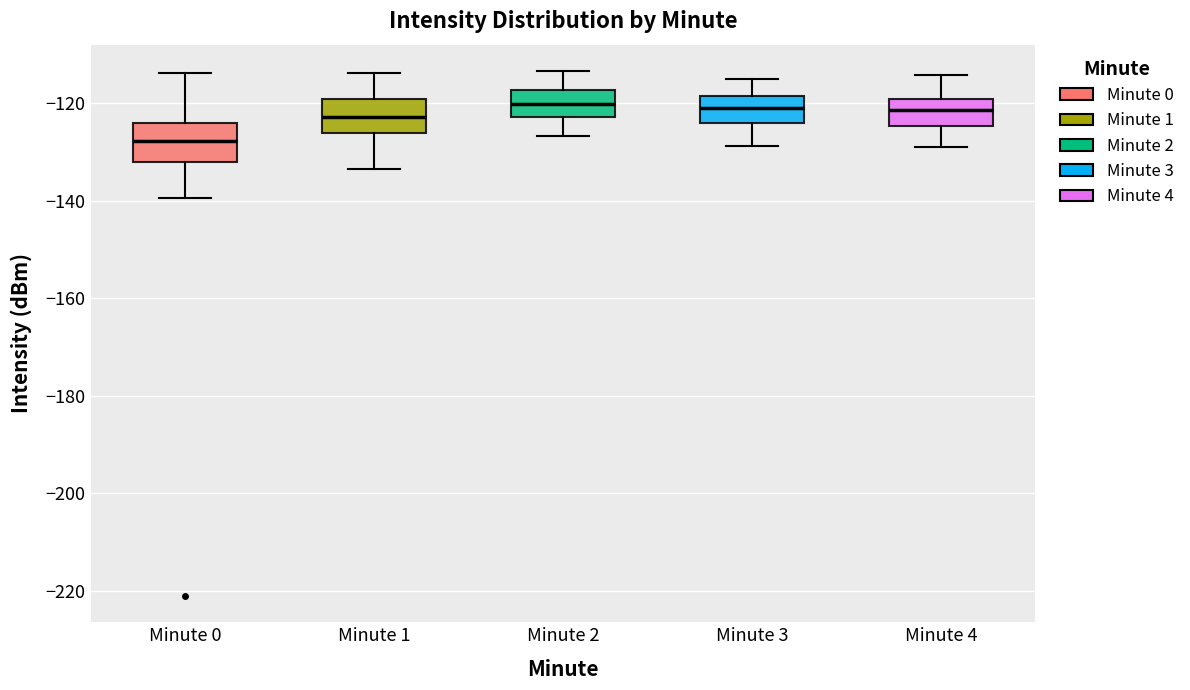

Where is the upper edge of the box for Minute 4 on the y-axis? The values are not printed on the chart, so give them approximately, as read against the axis.

-120